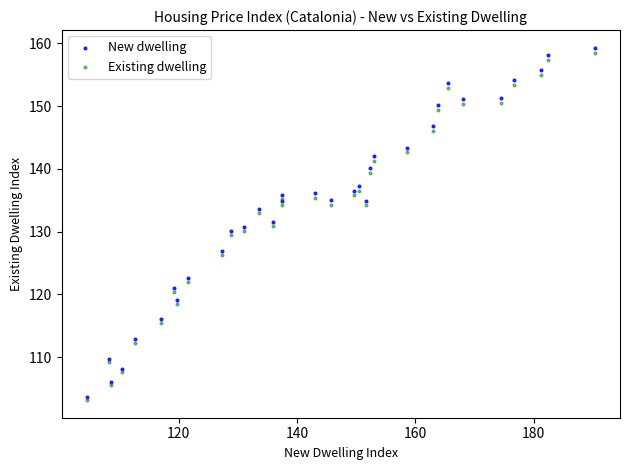

What are all the series names shown in the legend?

New dwelling, Existing dwelling